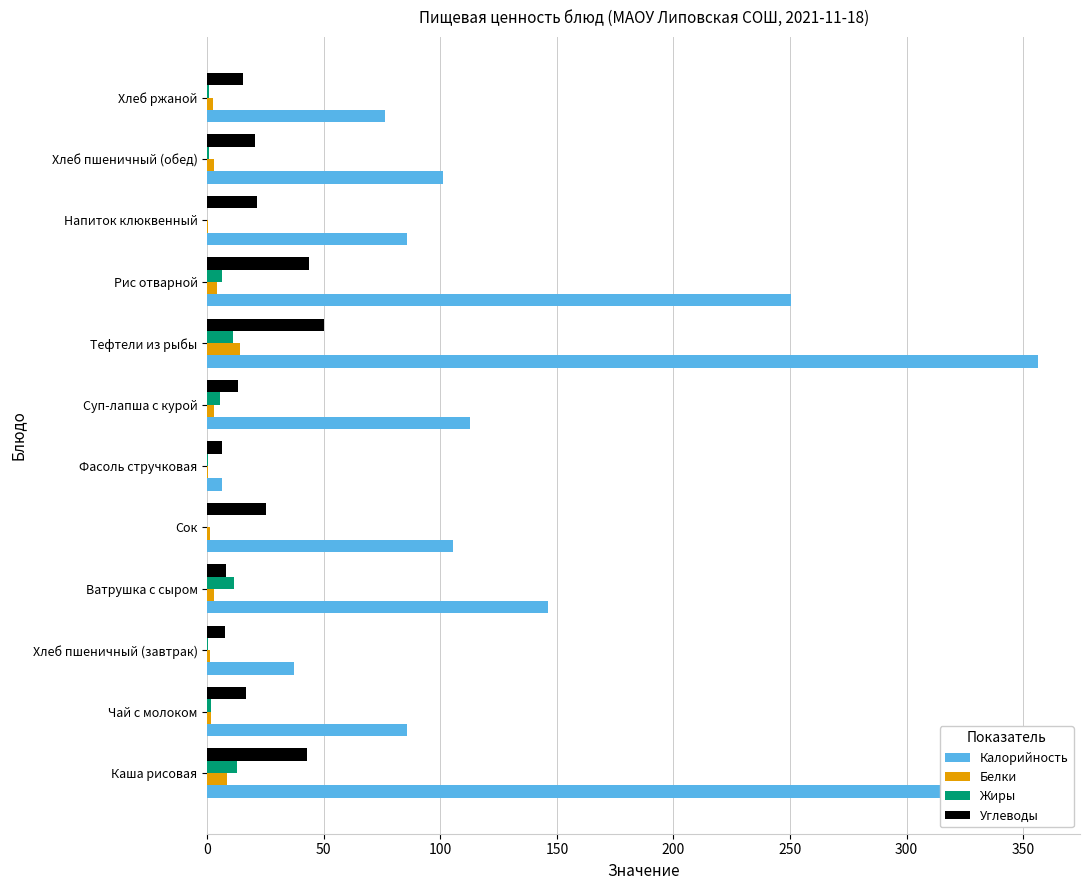

The Калорийность series shows 105.6 at Сок. True or false?

True